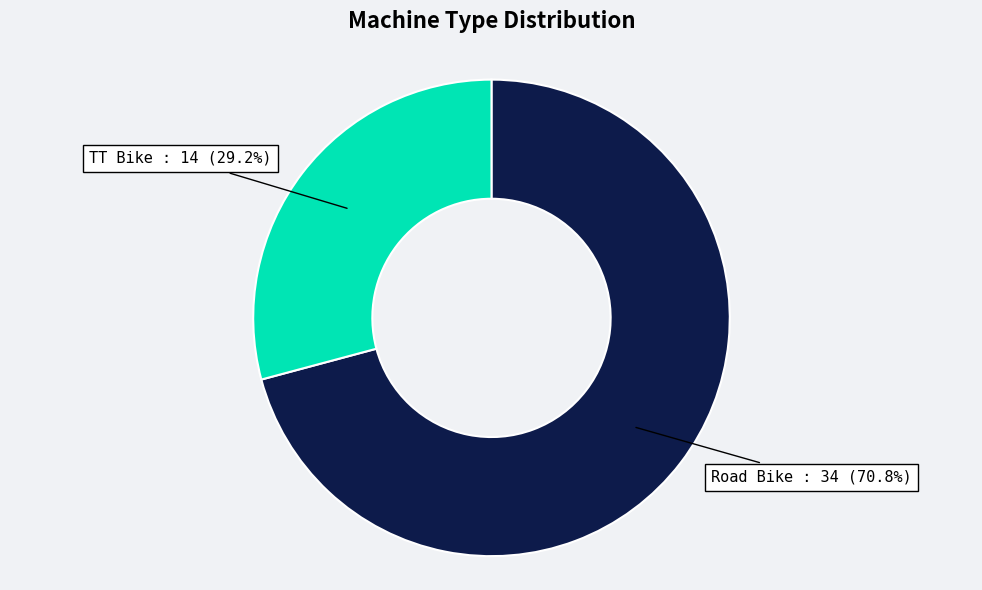

Is there a majority slice in this chart?

Yes